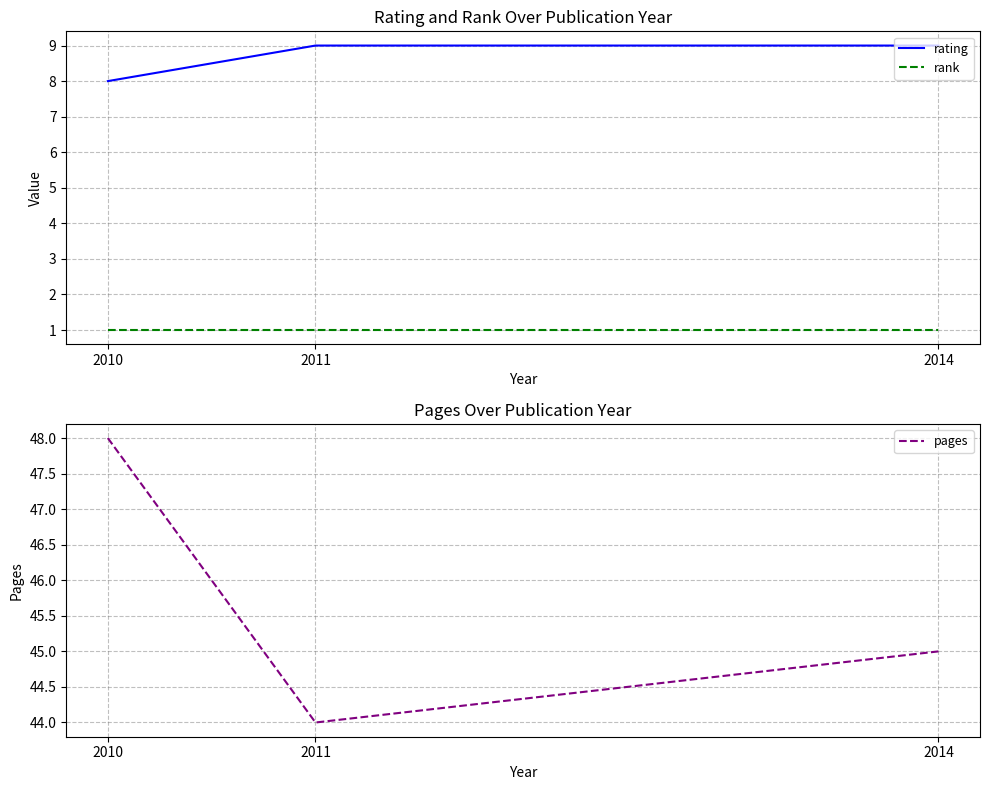

Count the number of categories in the chart.

3